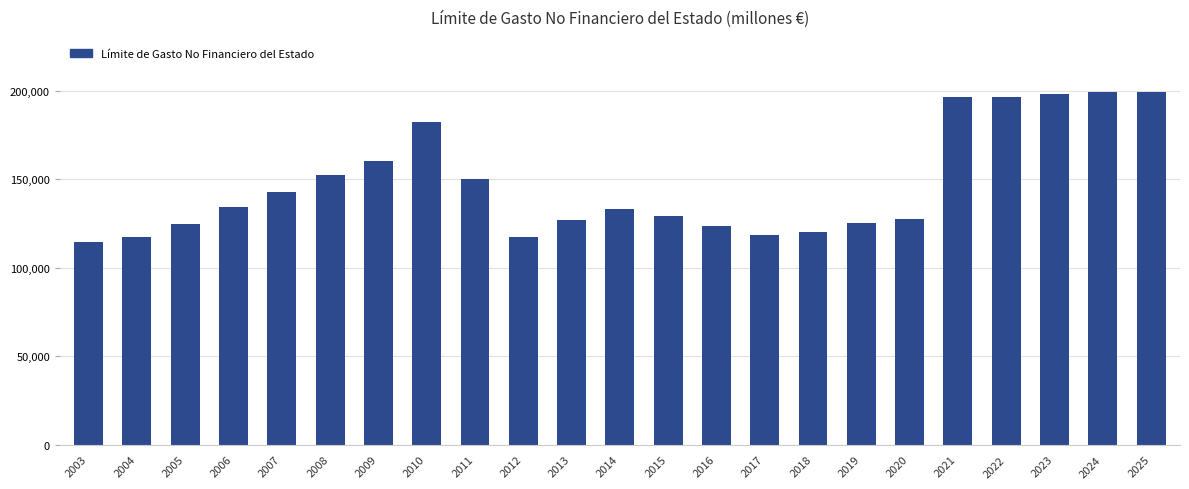

Count the number of categories in the chart.

23